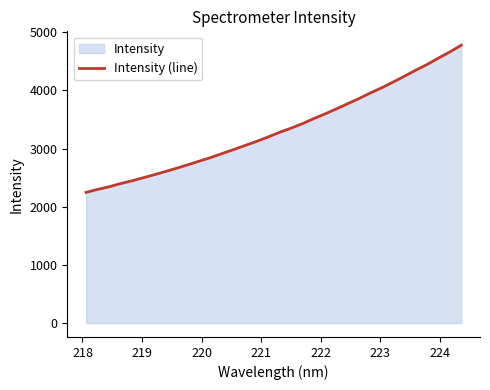

What is the minimum value shown in the chart?

2246.4